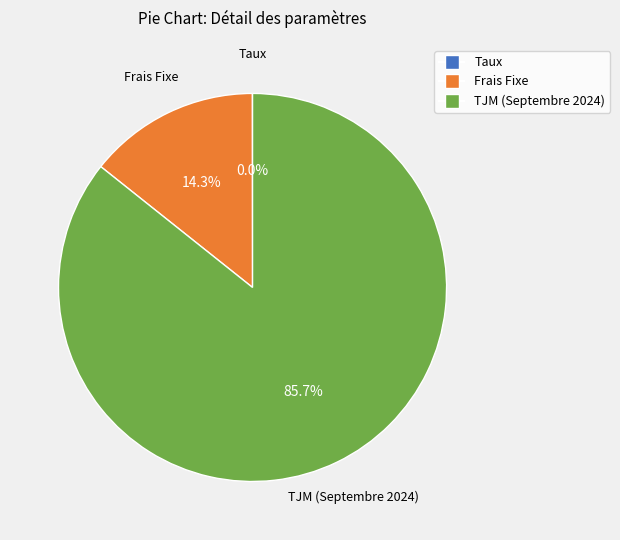

Which category has the biggest portion of the pie?

TJM (Septembre 2024)